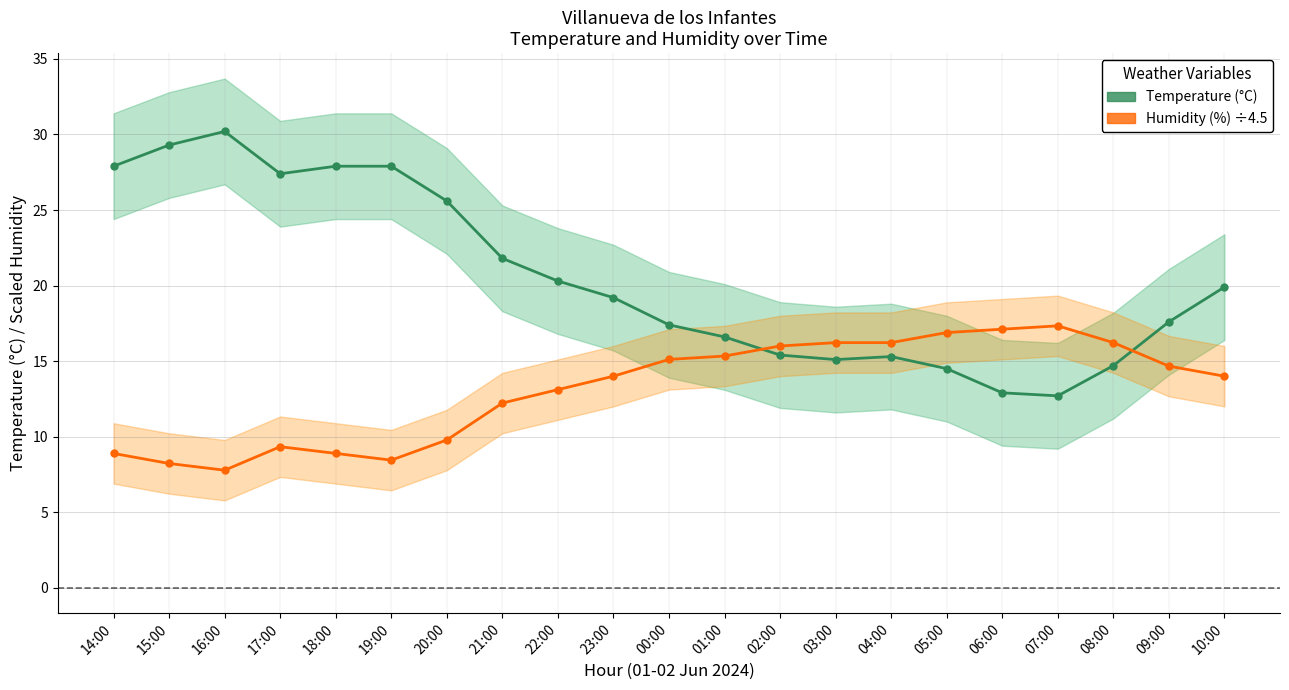

List the labels in order of Temperature (°C) value, largest first.

16:00, 15:00, 14:00, 18:00, 19:00, 17:00, 20:00, 21:00, 22:00, 10:00, 23:00, 09:00, 00:00, 01:00, 02:00, 04:00, 03:00, 08:00, 05:00, 06:00, 07:00